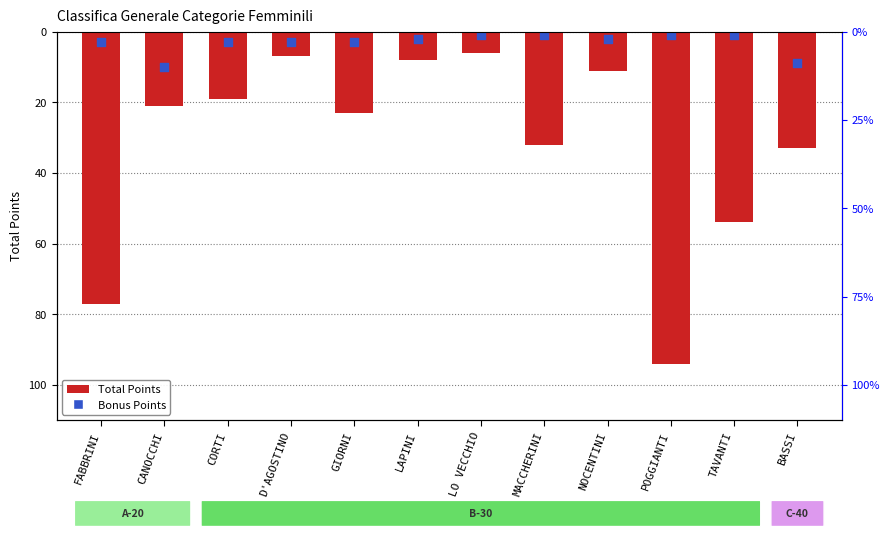

Which series has the widest spread of Y values?

Total Points